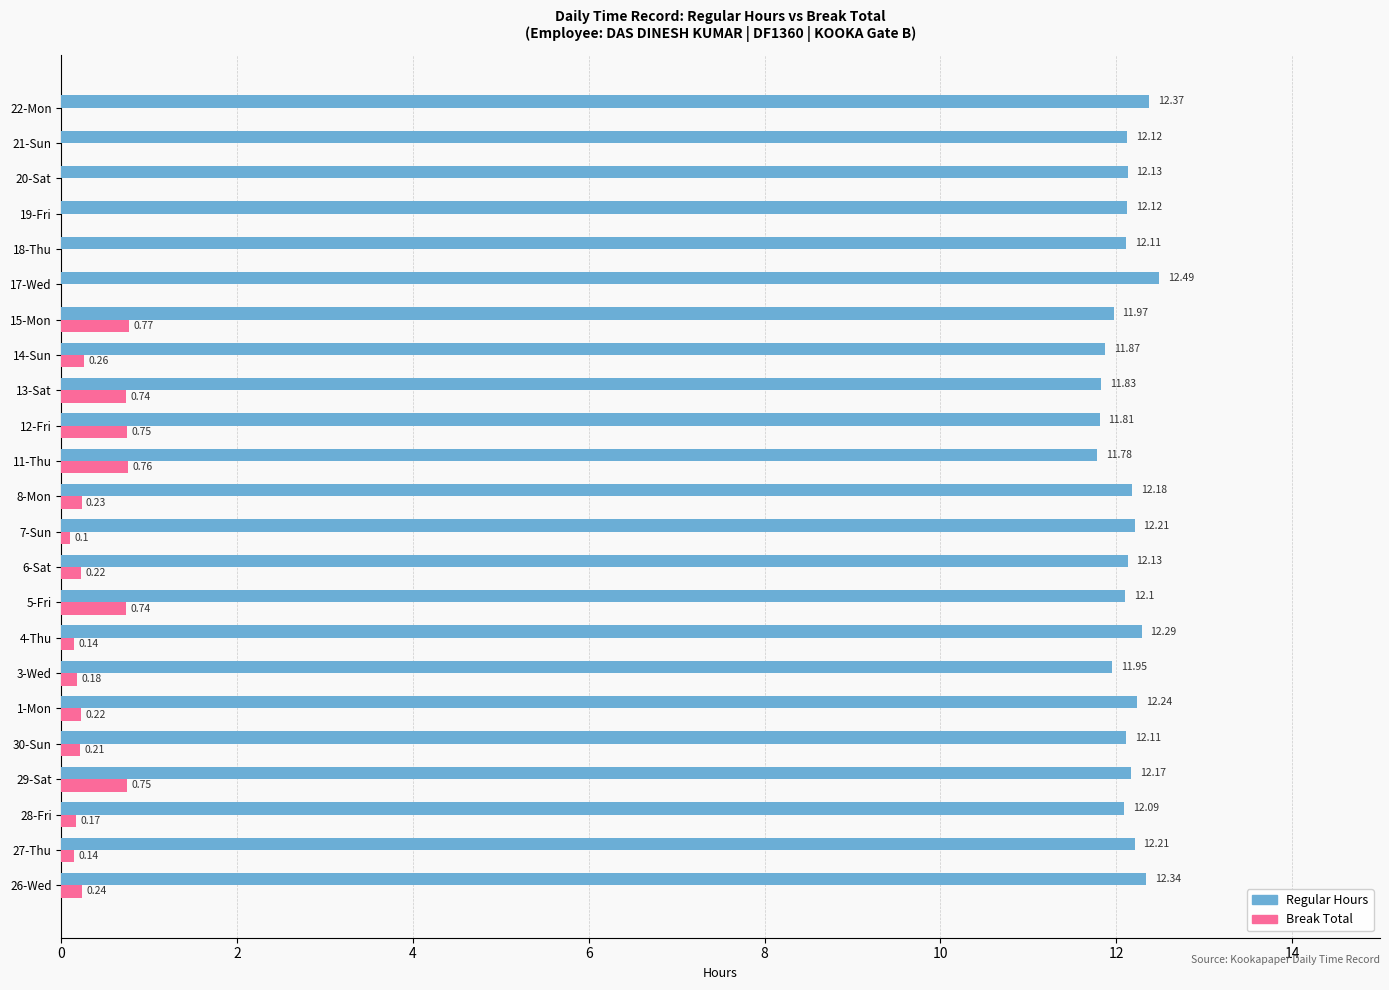

What is the total value across all series at 28-Fri?

12.3